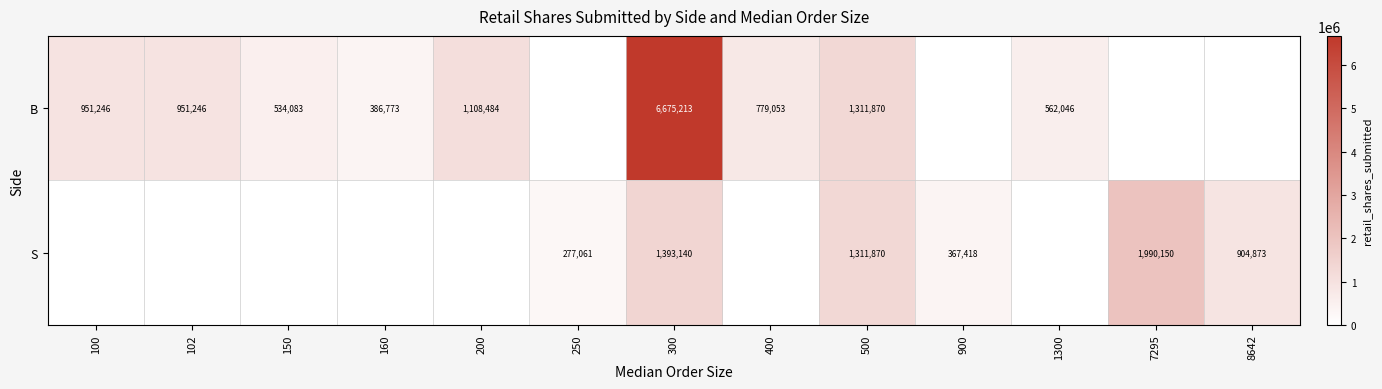

Is it true that B equals 600934 at 200?

False